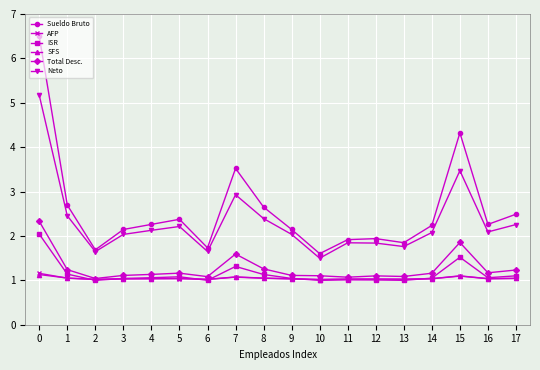

What is the difference between the ISR values at 9 and 8?

0.1